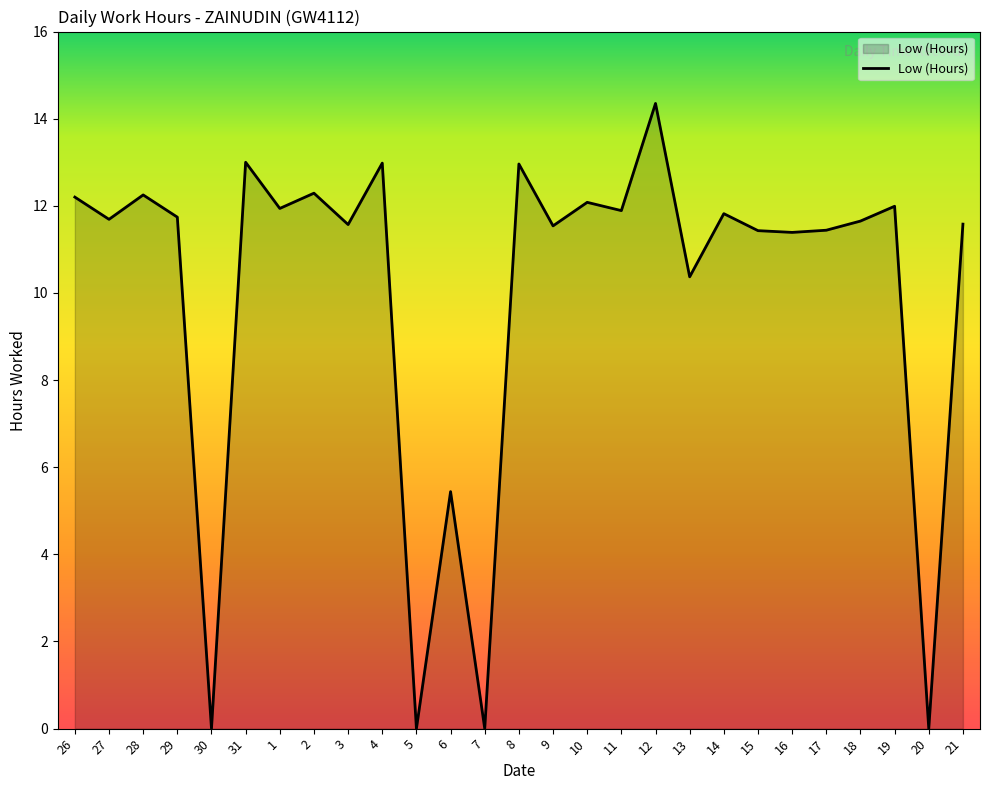

Which label corresponds to the largest value in the chart?

12